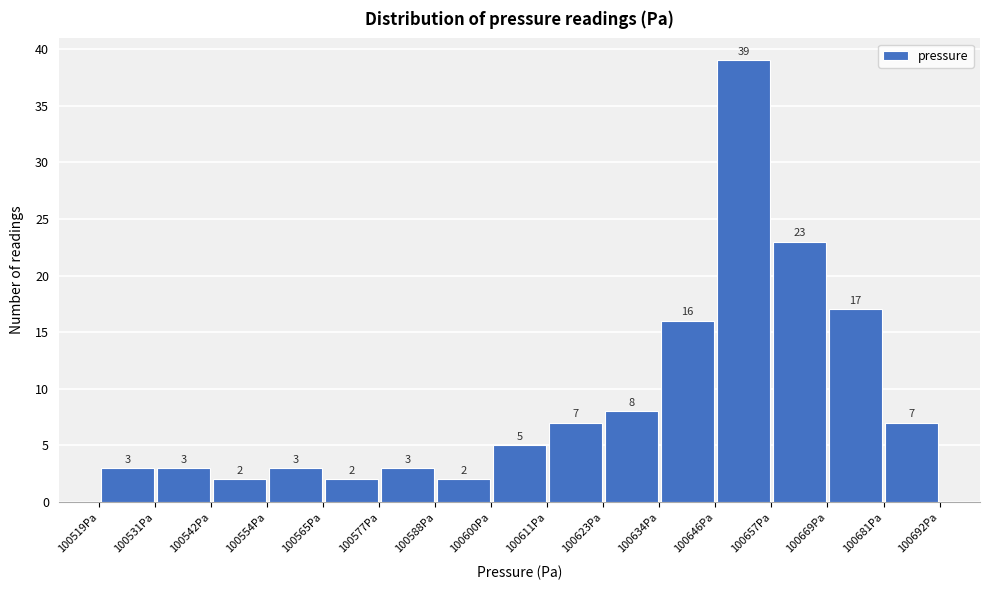

Reading left to right, transcribe this chart: for each bar, give the range it covers on the x-axis and its height. The bar edges are not printed on the chart, so give them approximately, as read against the axis.

100520 to 100530: 3
100530 to 100542: 3
100542 to 100554: 2
100554 to 100566: 3
100566 to 100576: 2
100576 to 100588: 3
100588 to 100600: 2
100600 to 100612: 5
100612 to 100622: 7
100622 to 100634: 8
100634 to 100646: 16
100646 to 100658: 39
100658 to 100670: 23
100670 to 100680: 17
100680 to 100692: 7